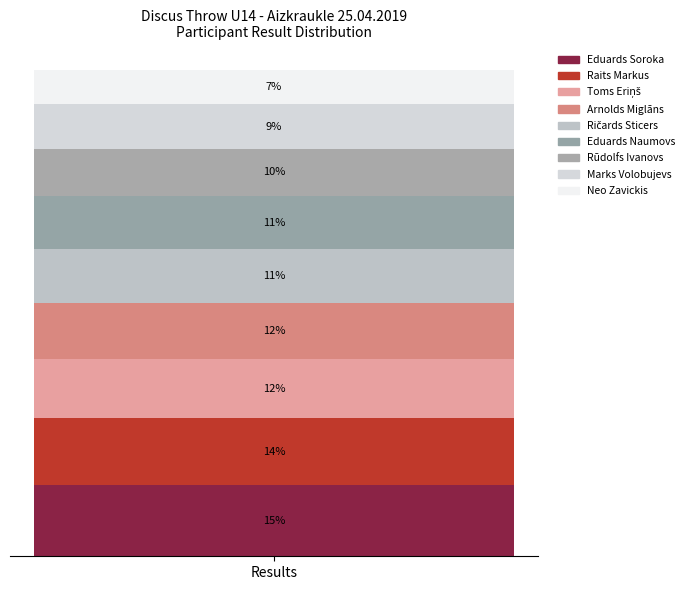

Does the chart contain stacked bars?

Yes